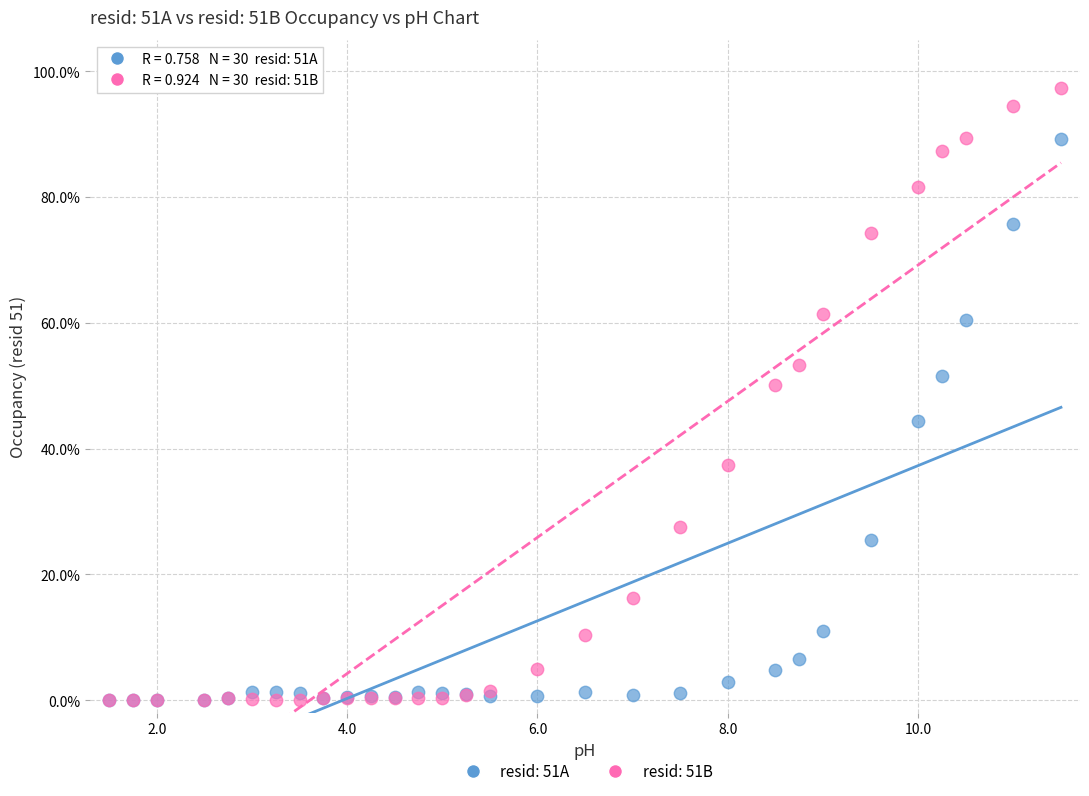

Which series has the widest spread of Y values?

resid: 51B